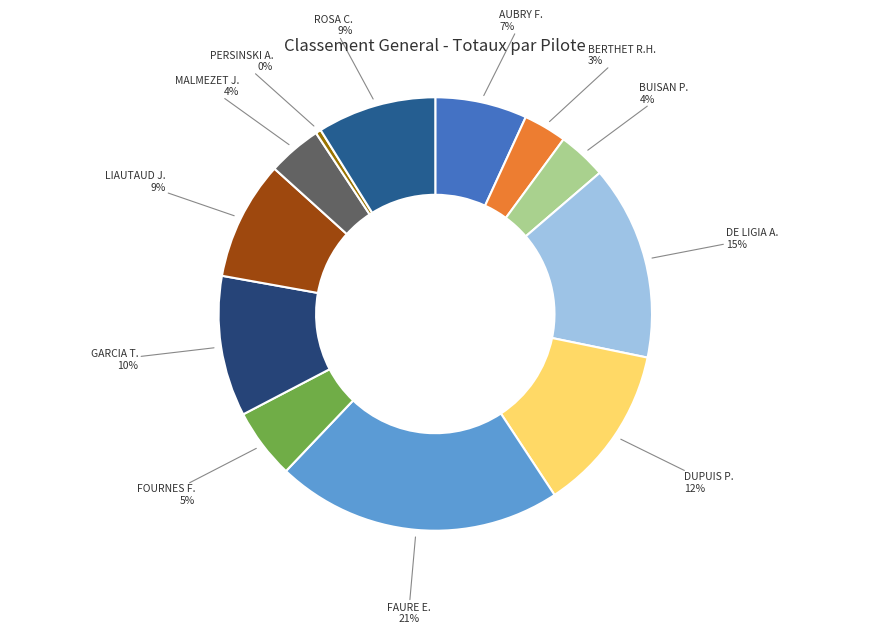

To the nearest percent, what percentage of the pie is DE LIGIA A.?

15%